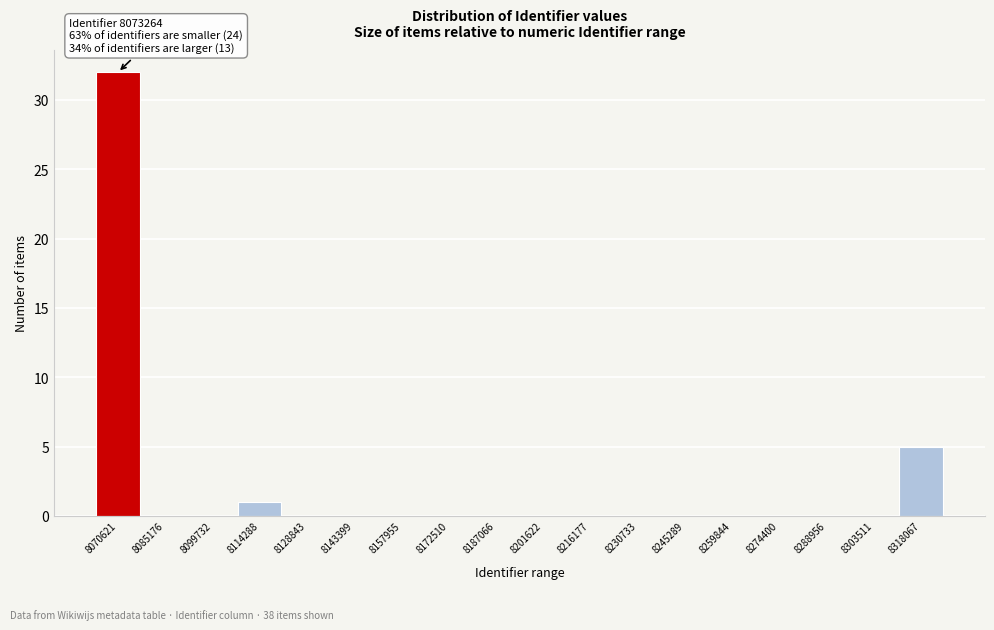

Reading left to right, transcribe all the data shown in this chart.

8070621=32	8085176=0	8099732=0	8114288=1	8128843=0	8143399=0	8157955=0	8172510=0	8187066=0	8201622=0	8216177=0	8230733=0	8245289=0	8259844=0	8274400=0	8288956=0	8303511=0	8318067=5